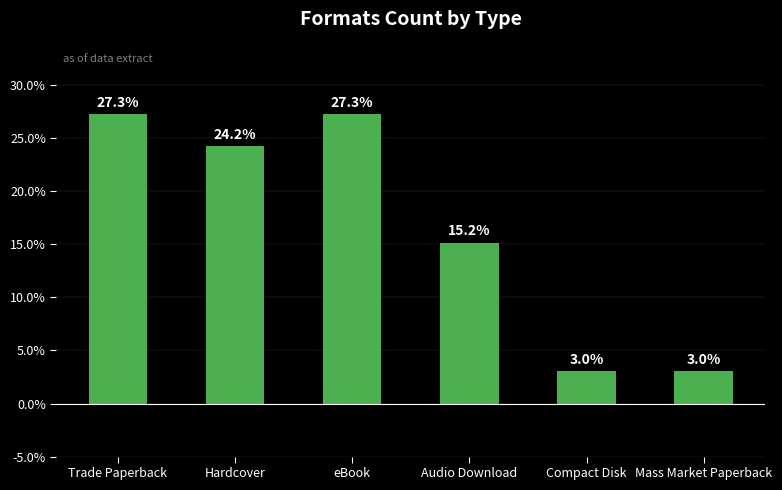

What is the ratio of the value at Trade Paperback to the value at Mass Market Paperback?

9.0